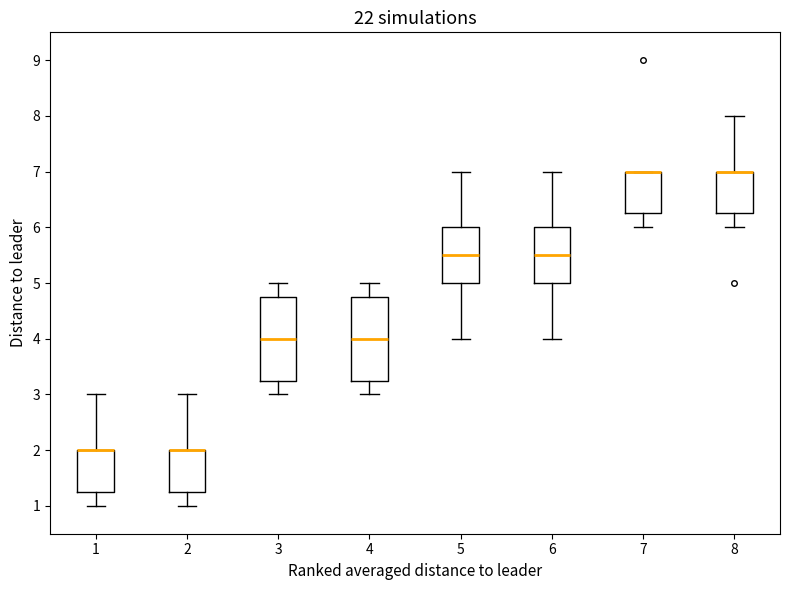

Reading left to right, read every box against the y-axis: the position of its median line, the range the box covers, and the ends of its whiskers. The values are not printed on the chart, so give them approximately, as read against the axis.

1: median 2.0 (drawn on the box's upper edge), box 1.3 to 2.0, whiskers 1.0 to 3.0
2: median 2.0 (drawn on the box's upper edge), box 1.3 to 2.0, whiskers 1.0 to 3.0
3: median 4.0, box 3.3 to 4.8, whiskers 3.0 to 5.0
4: median 4.0, box 3.3 to 4.8, whiskers 3.0 to 5.0
5: median 5.5, box 5.0 to 6.0, whiskers 4.0 to 7.0
6: median 5.5, box 5.0 to 6.0, whiskers 4.0 to 7.0
7: median 7.0 (drawn on the box's upper edge), box 6.3 to 7.0, whiskers 6.0 to 7.0
8: median 7.0 (drawn on the box's upper edge), box 6.3 to 7.0, whiskers 6.0 to 8.0